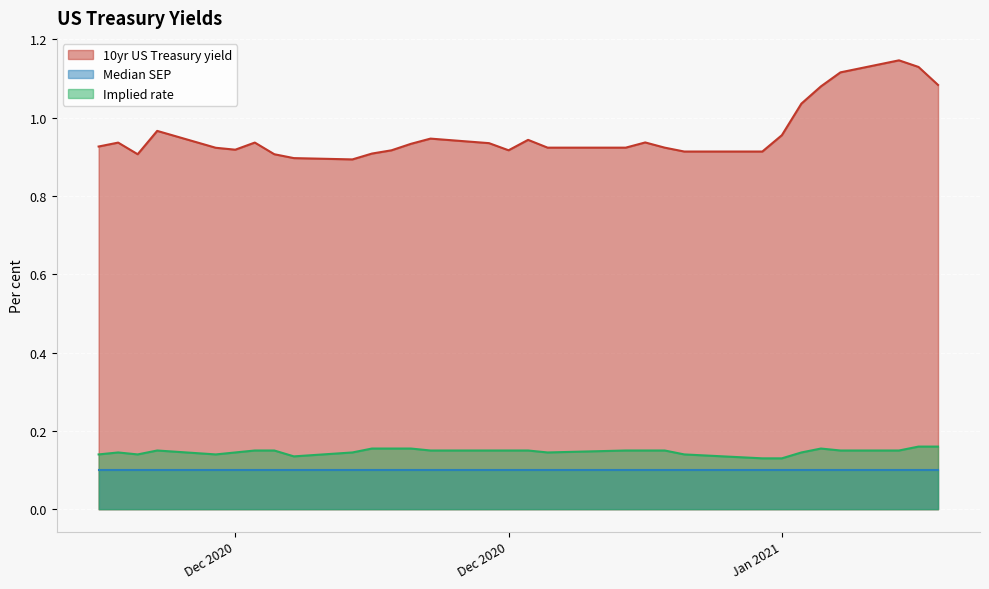

True or false: 10yr US Treasury yield and Implied rate intersect in this chart.

False